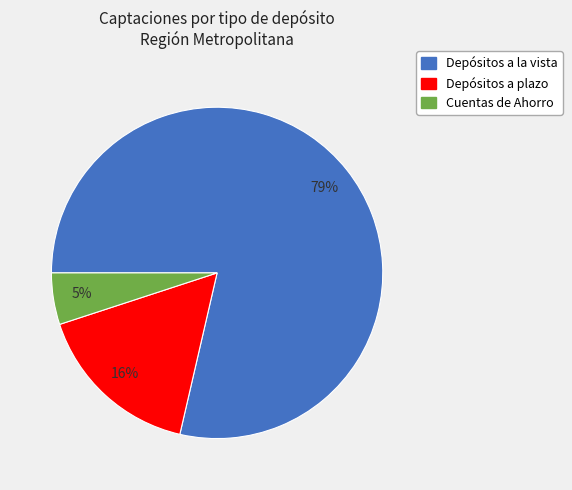

Is the sum of Depósitos a la vista and Cuentas de Ahorro greater than half?

Yes